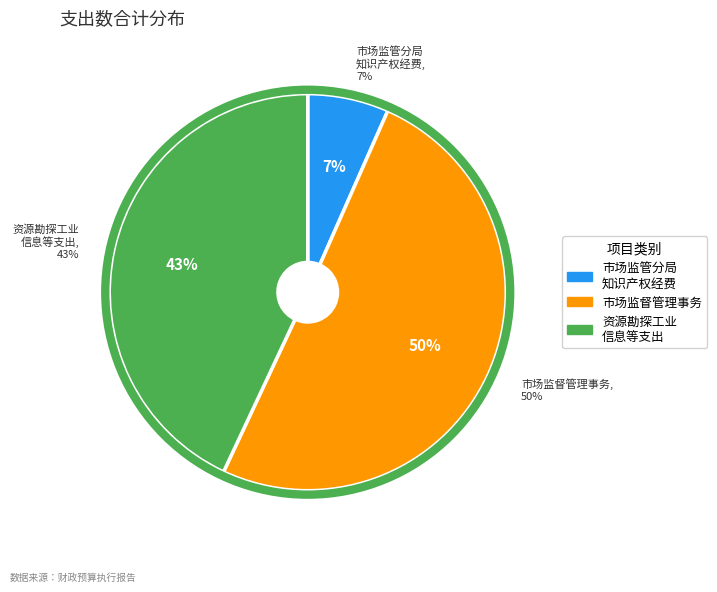

To the nearest percent, what portion does 市场监管分局知识产权经费 represent?

7%